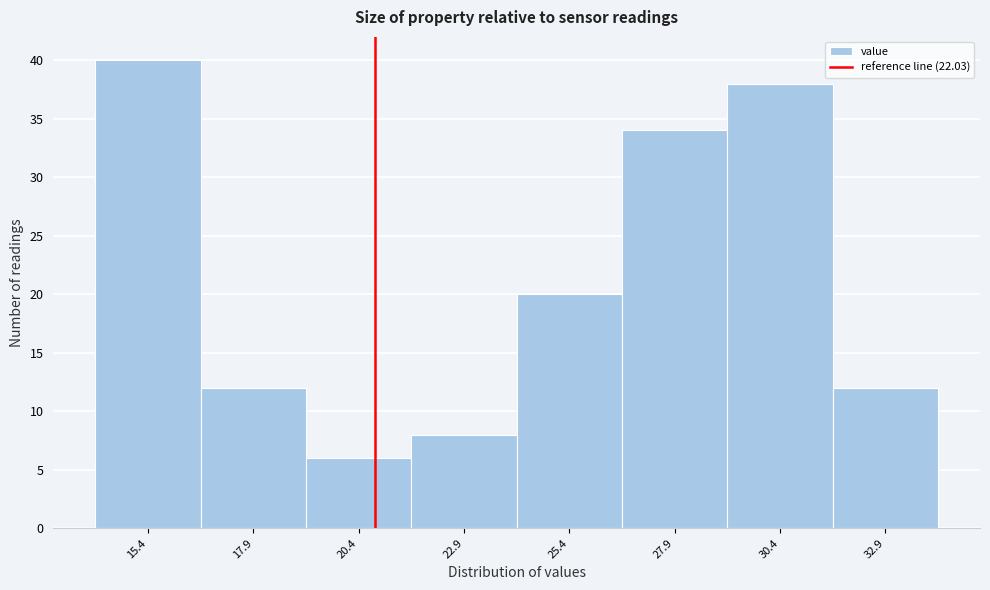

Reading left to right, transcribe all the data shown in this chart.

40	12	6	8	20	34	38	12